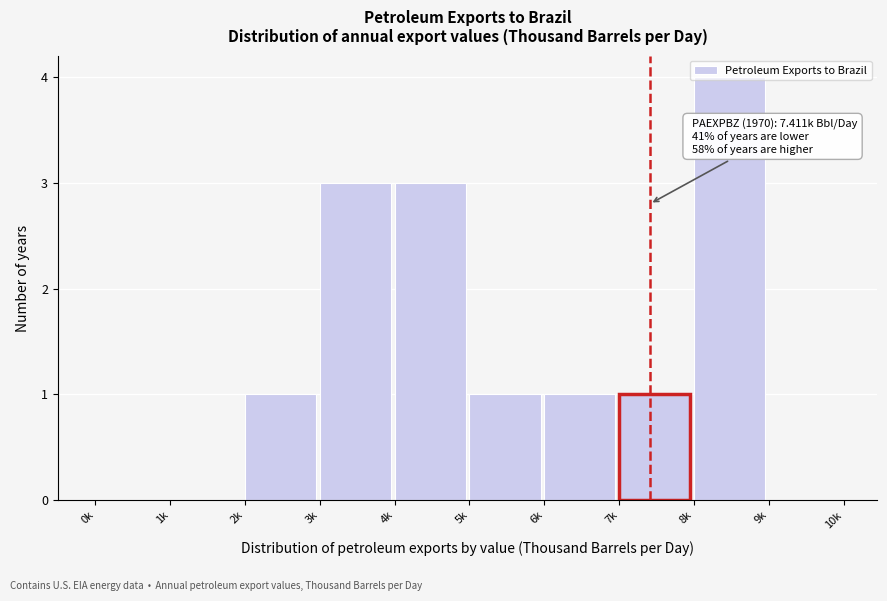

Which category has the highest value across all series?

8k